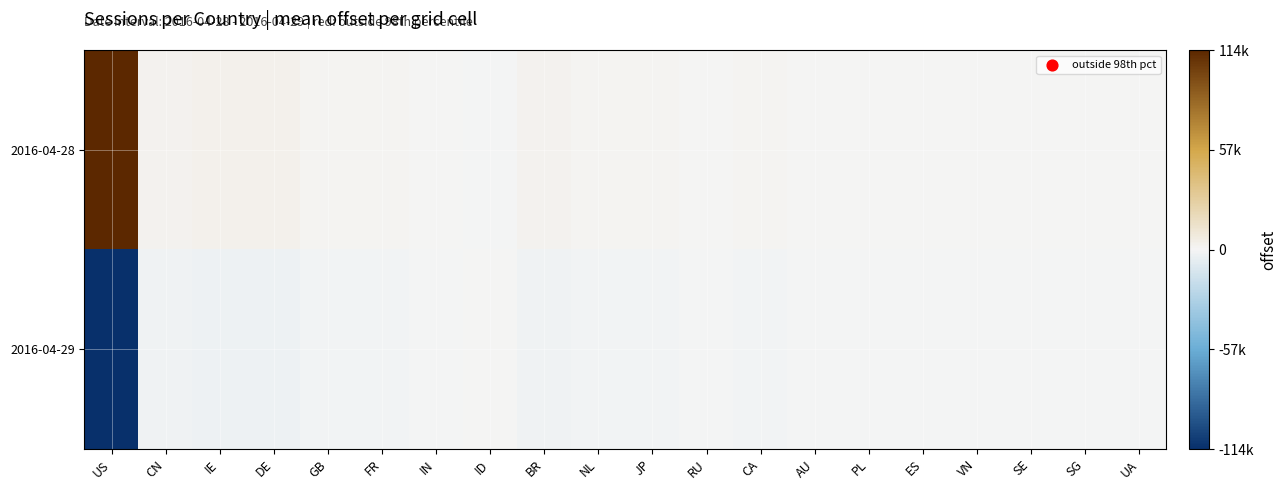

Reading left to right, transcribe all the data shown in this chart.

2016-04-28: US=114210.0	CN=2119.0	IE=3177.0	DE=3183.0	GB=1590.5	FR=1595.5	IN=496.5	ID=-41.5	BR=2055.0	NL=903.0	JP=964.5	RU=858.5	CA=1595.0	AU=352.0	PL=470.5	ES=543.0	VN=286.0	SE=373.0	SG=198.0	UA=404.5
2016-04-29: US=-114210.0	CN=-2119.0	IE=-3177.0	DE=-3183.0	GB=-1590.5	FR=-1595.5	IN=-496.5	ID=41.5	BR=-2055.0	NL=-903.0	JP=-964.5	RU=-858.5	CA=-1595.0	AU=-352.0	PL=-470.5	ES=-543.0	VN=-286.0	SE=-373.0	SG=-198.0	UA=-404.5